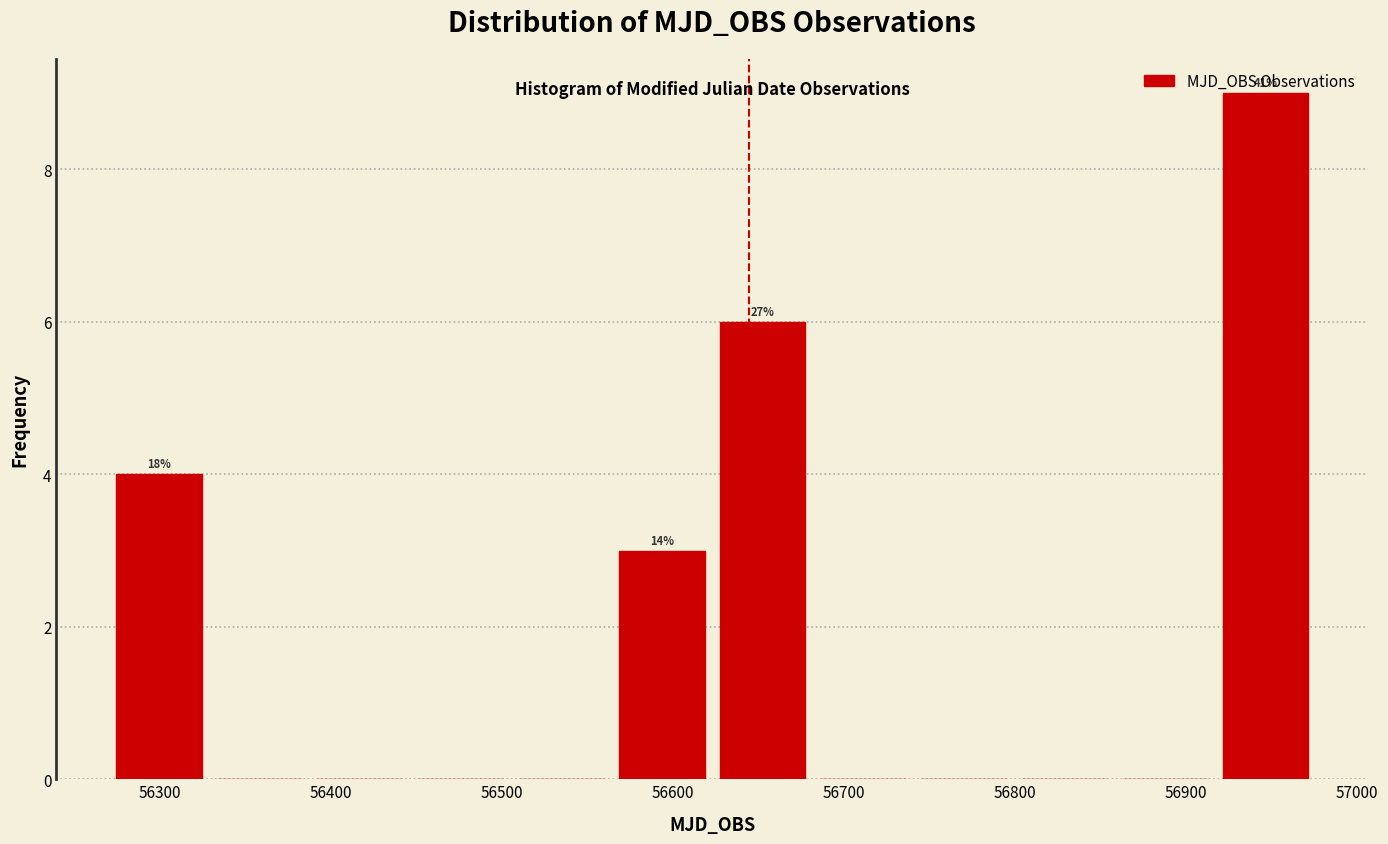

Which range on the x-axis has the tallest bar?

56920 to 56980